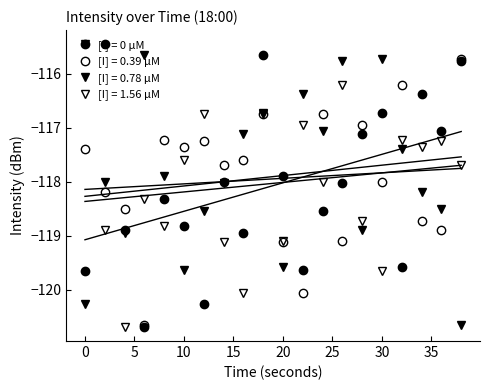

Between 32 and 30, which is larger?

30